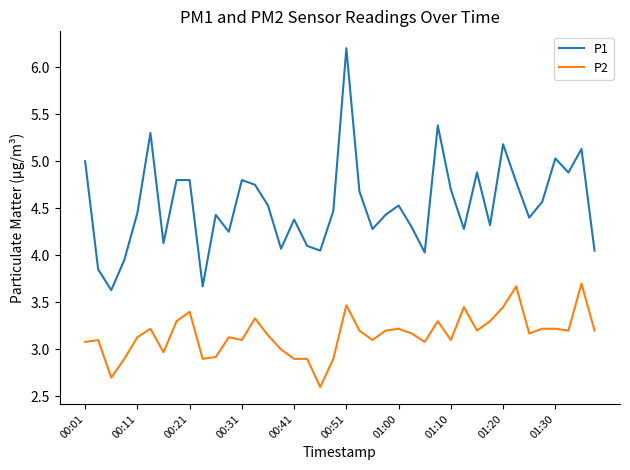

What is the lowest value of the P2 series?

2.6